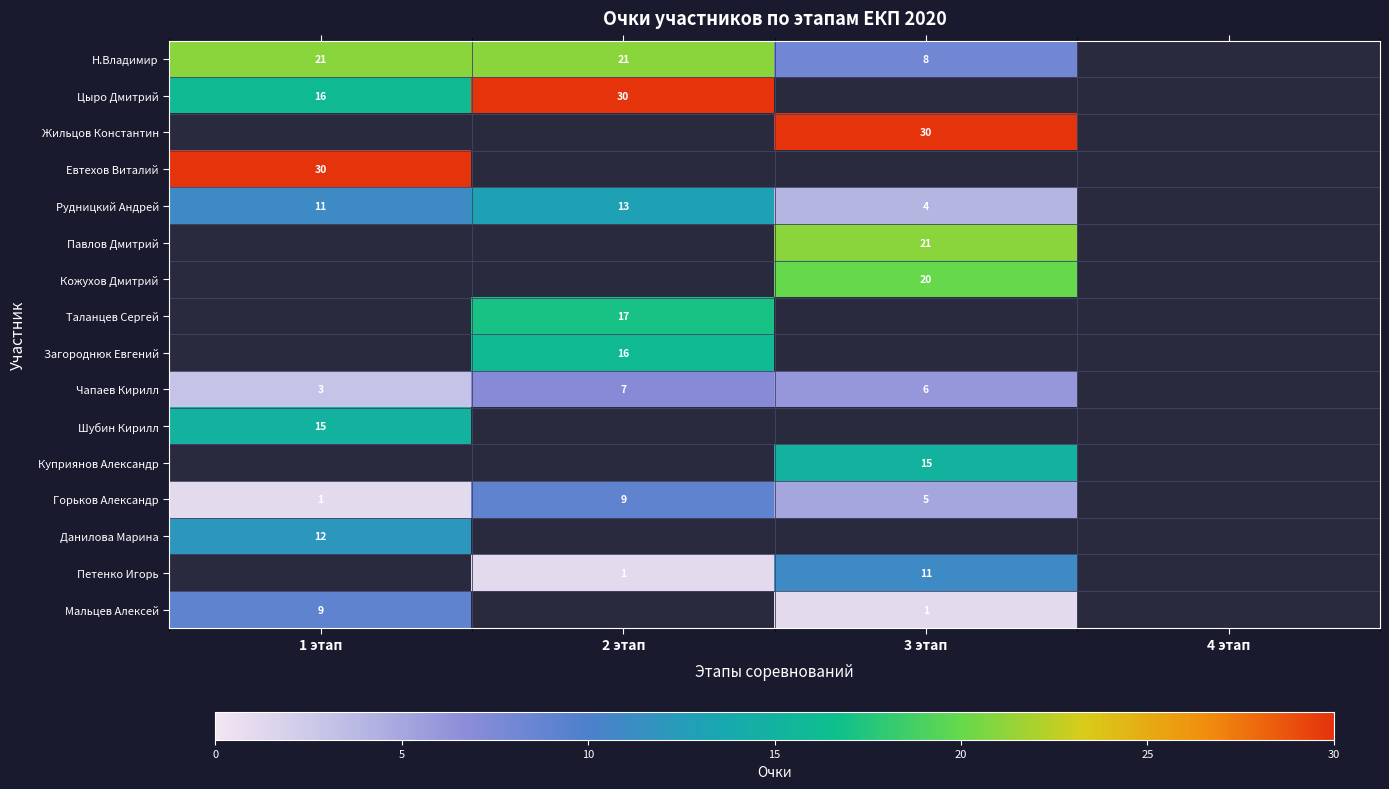

What is the sum of the Цыро Дмитрий values at 1 этап and 2 этап?

46